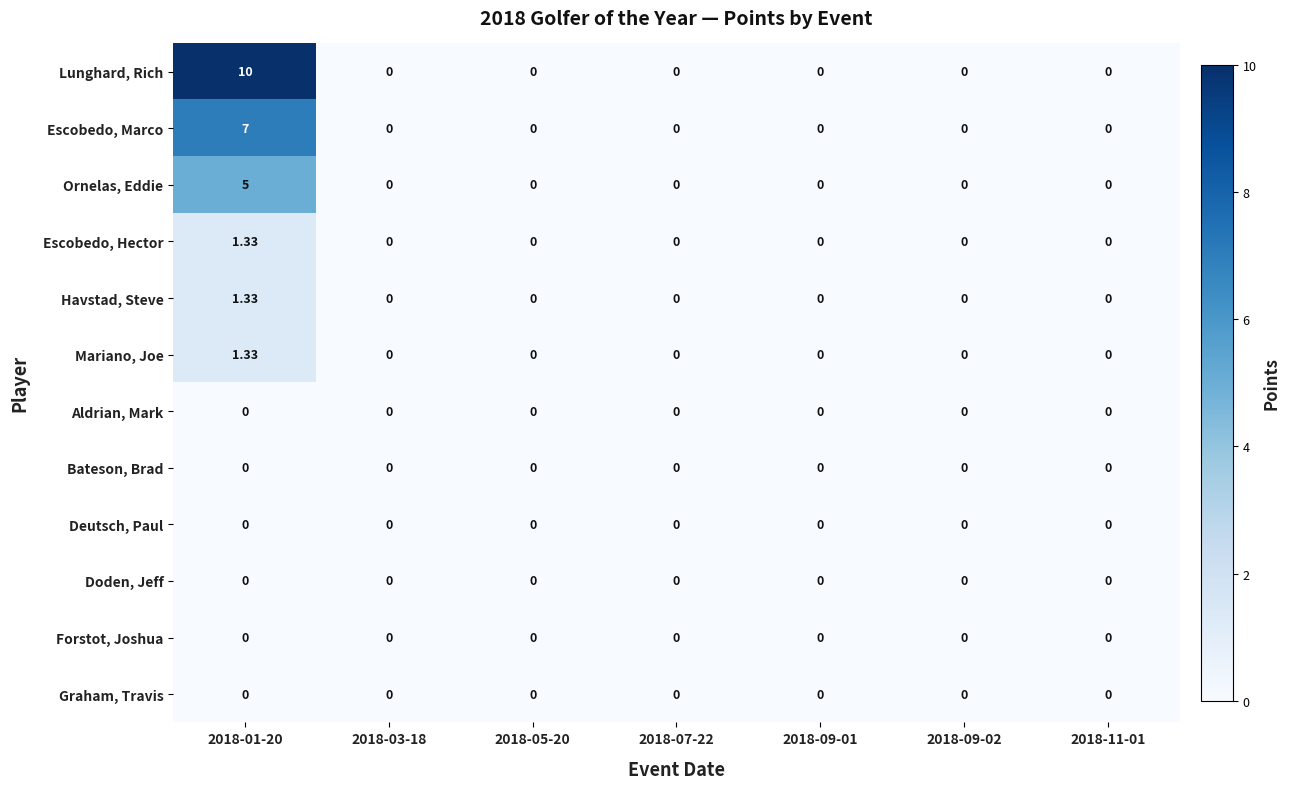

Which series has the widest spread of values?

Lunghard, Rich